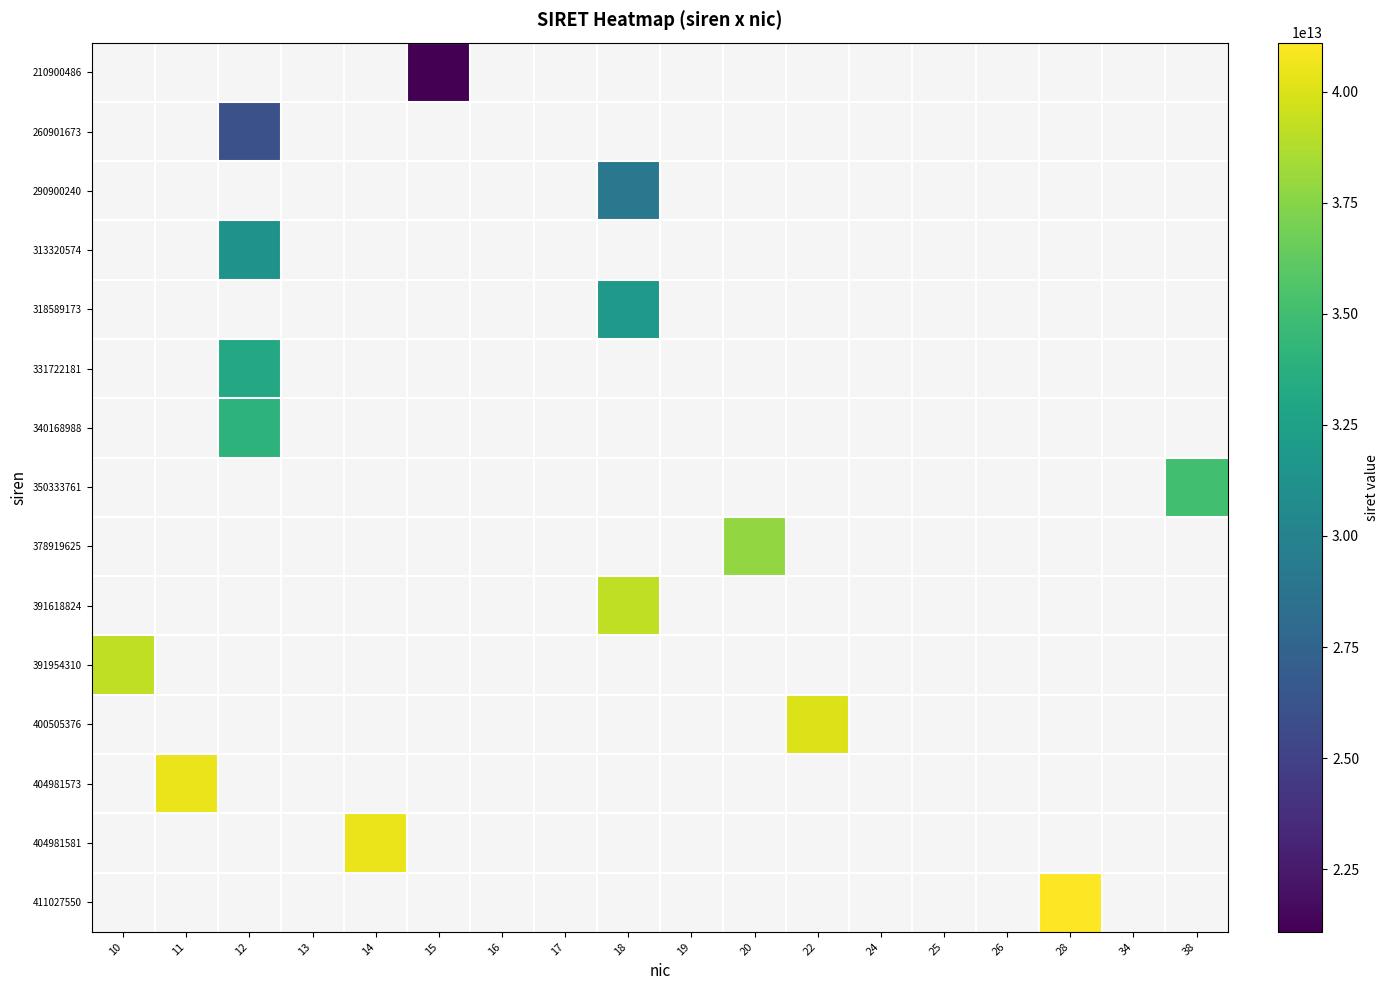

How many data points does each series have?

18